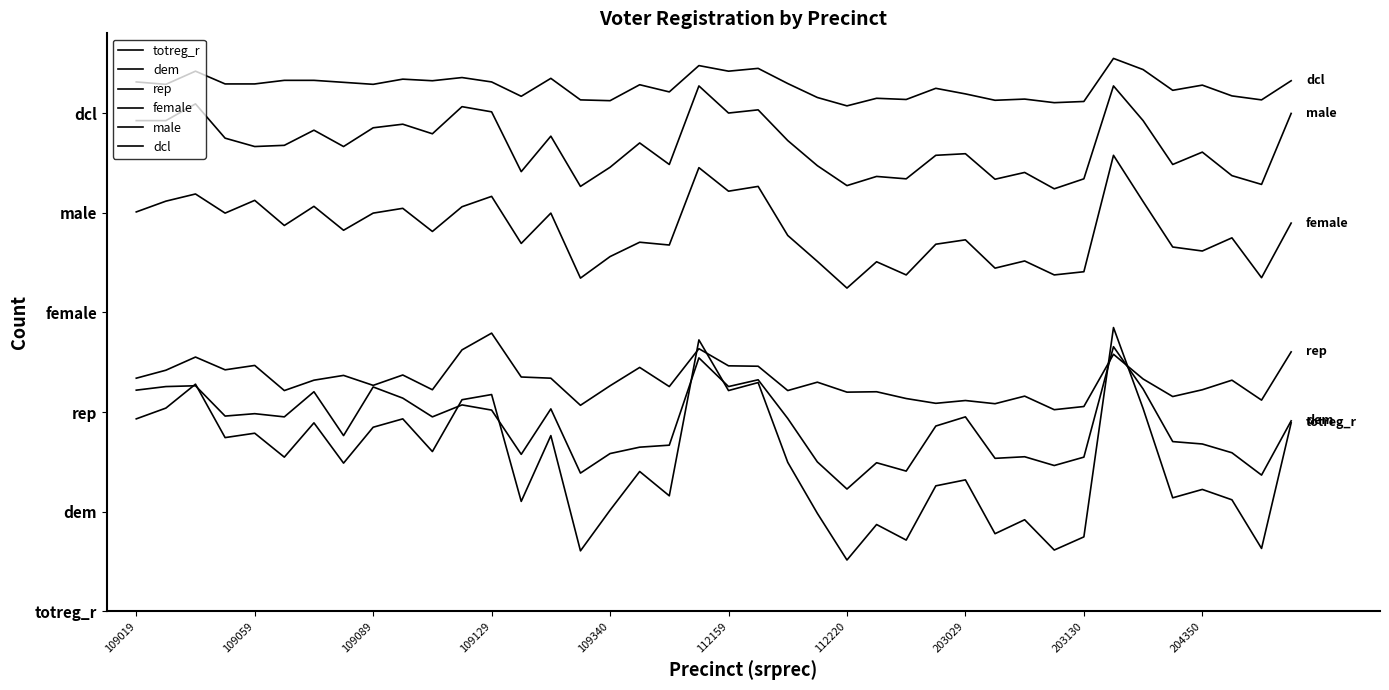

Does the chart have visible grid lines?

No